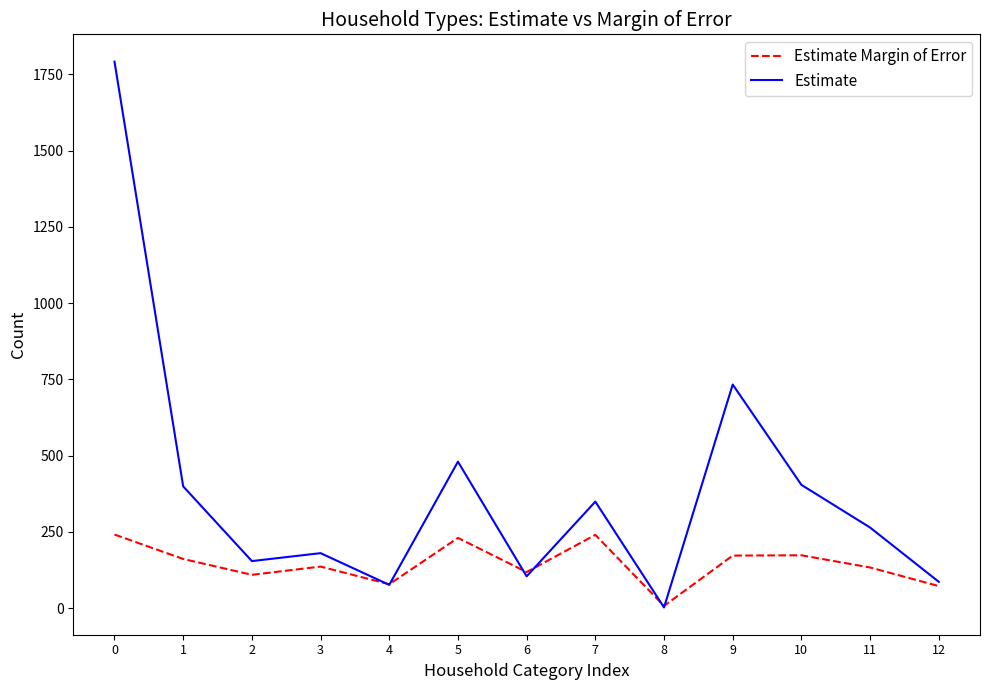

What is the difference between the Estimate Margin of Error values at 9 and 7?

68